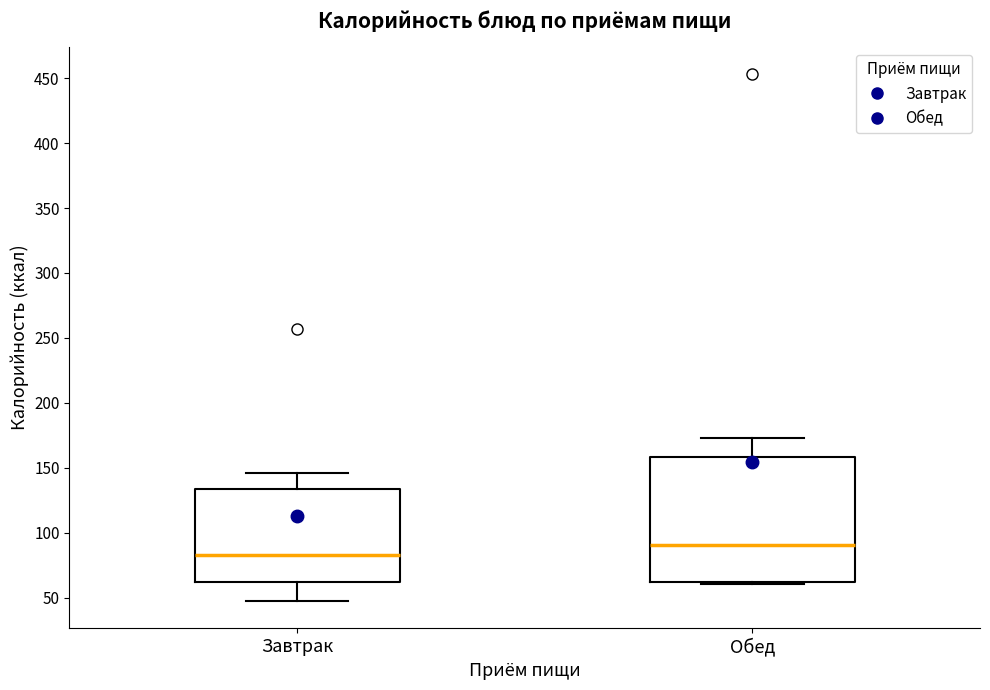

Reading left to right, read every box against the y-axis: the position of its median line, the range the box covers, and the ends of its whiskers. The values are not printed on the chart, so give them approximately, as read against the axis.

Завтрак: median 80, box 60 to 135, whiskers 45 to 145
Обед: median 90, box 60 to 160, whiskers 60 (just below the box's lower edge) to 175